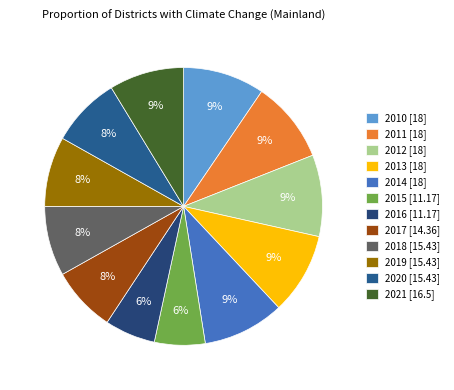

To the nearest percent, what is the average slice percentage?

8%